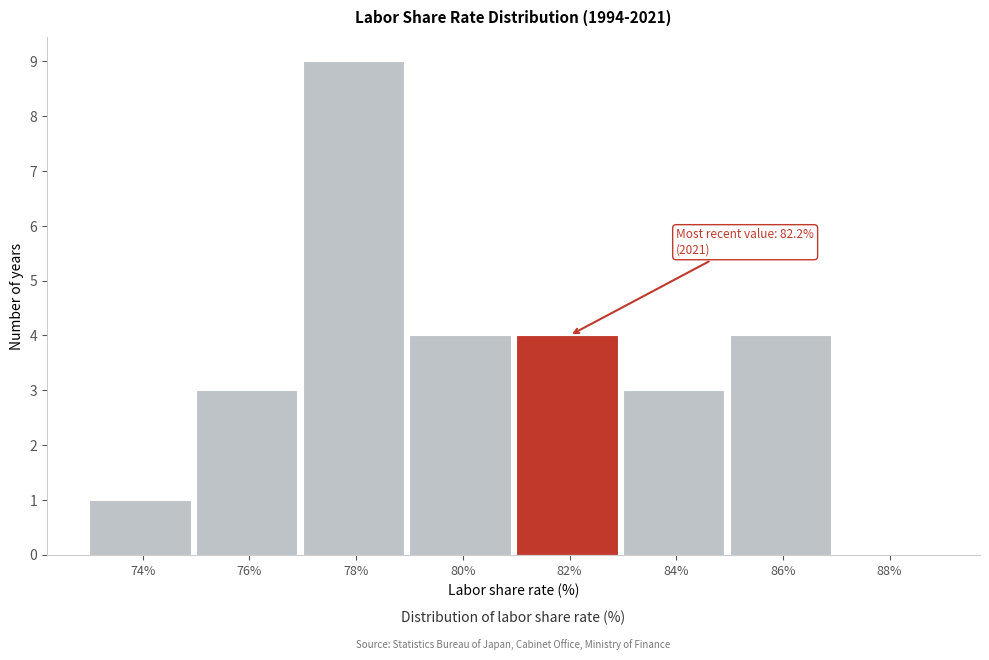

Reading left to right, what are all the values shown in this chart?

74%=1	76%=3	78%=9	80%=4	82%=4	84%=3	86%=4	88%=0